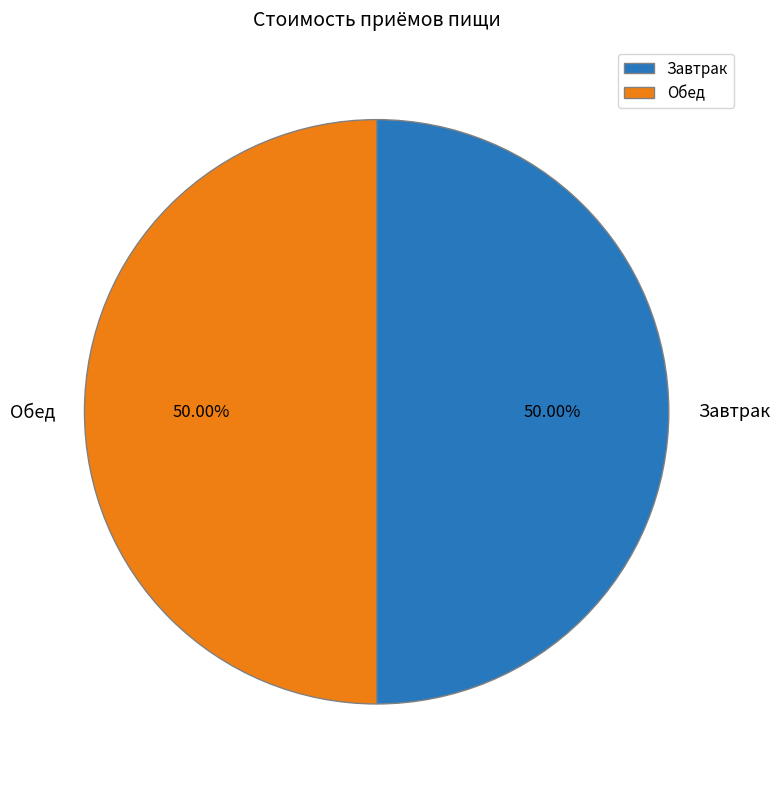

What is the ratio of the value at Завтрак to the value at Обед?

1.0